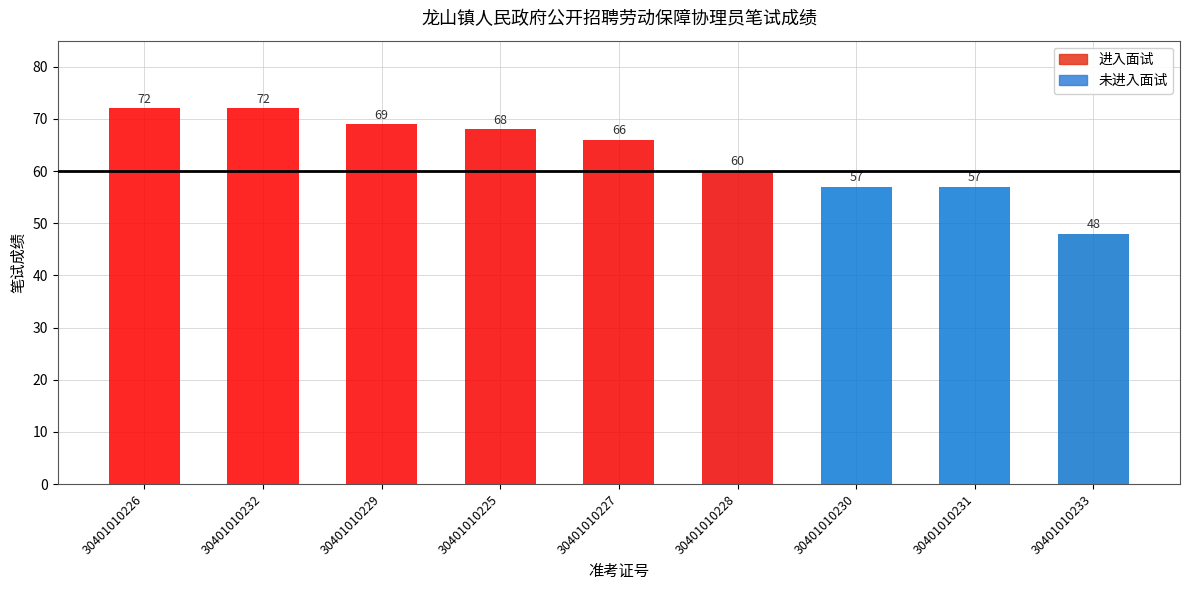

What is the ratio of the value at 30401010231 to the value at 30401010227?

0.9